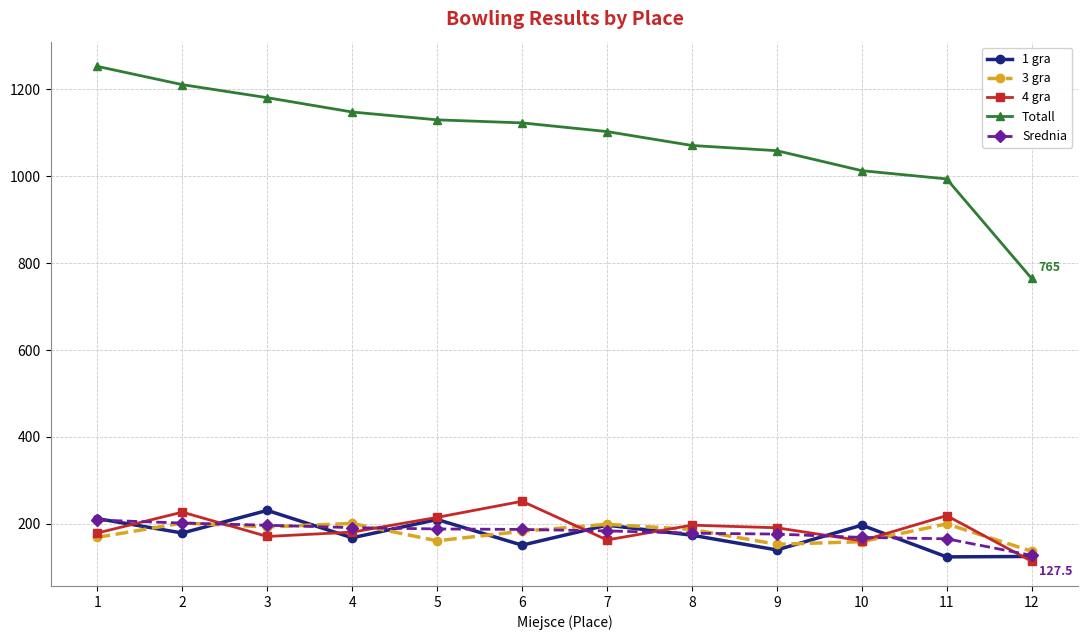

What is the value of the 4 gra point at the 1st from the left?

179.0